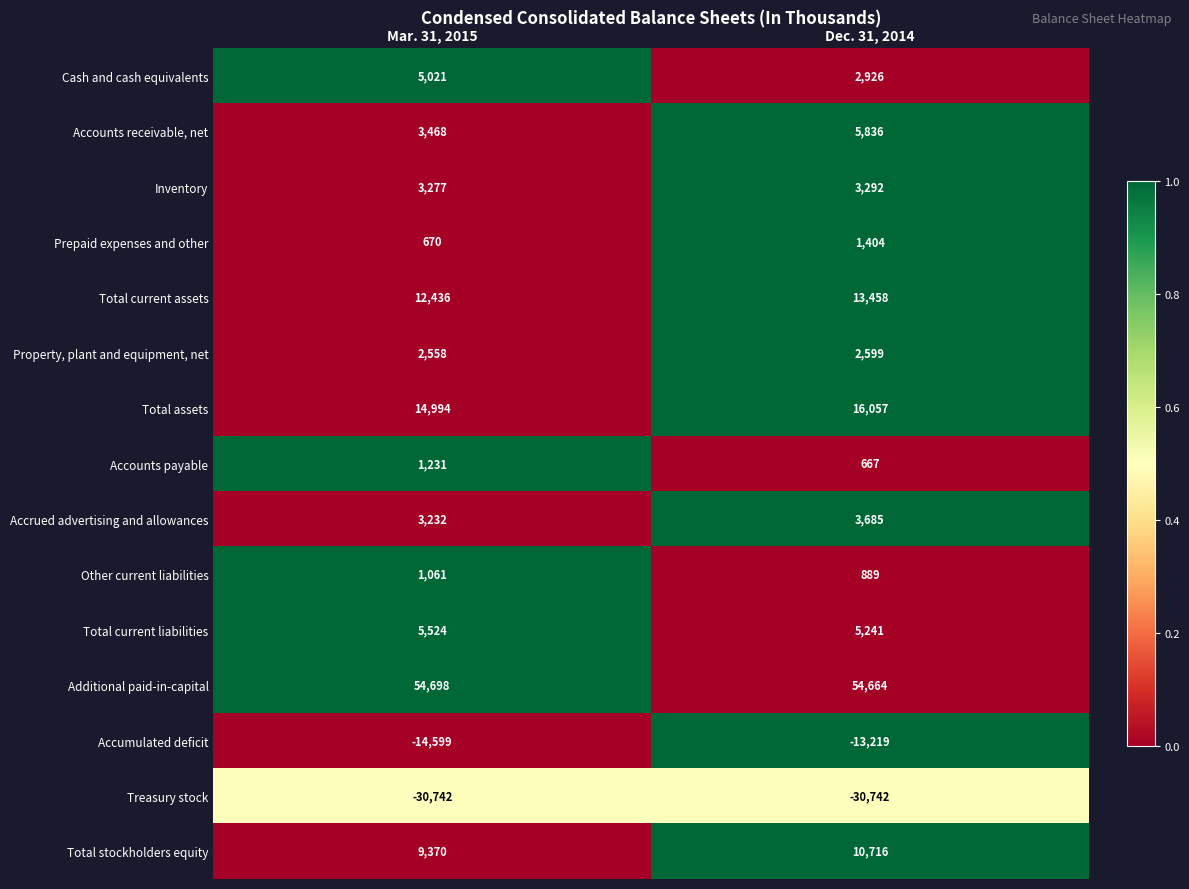

Which series changed the most between Mar. 31, 2015 and Dec. 31, 2014?

Accounts receivable, net